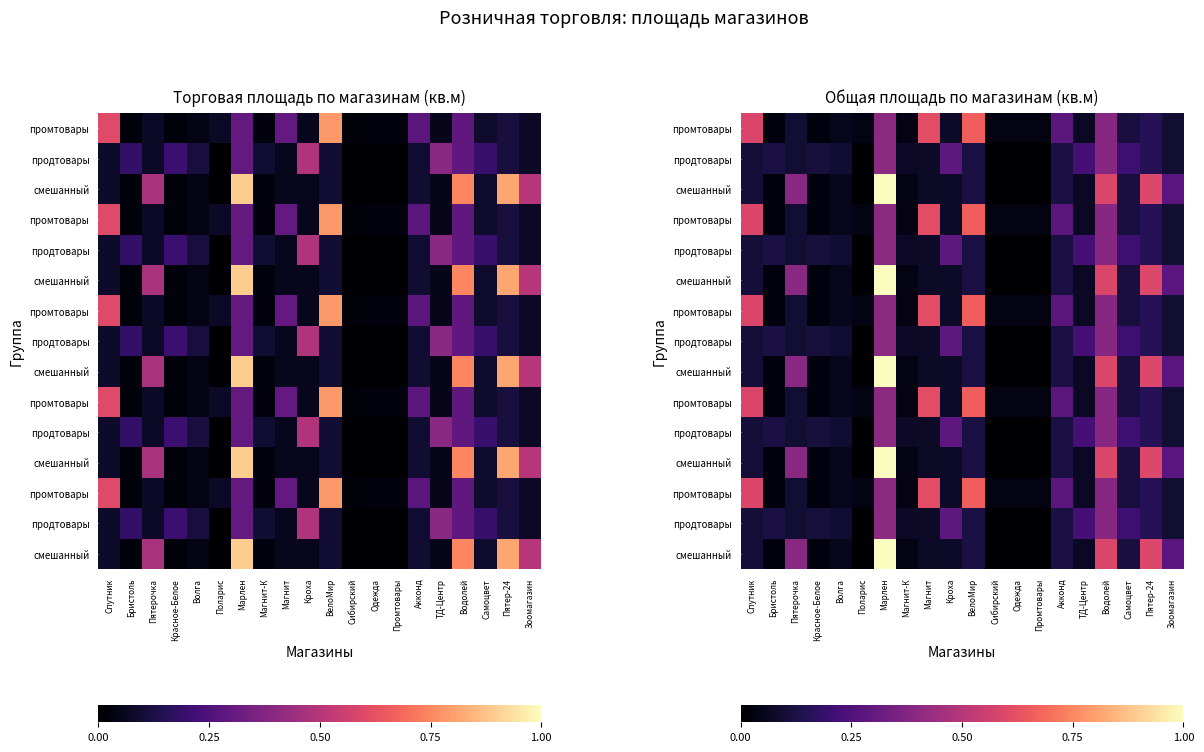

What is the maximum value shown in the chart?

1.0